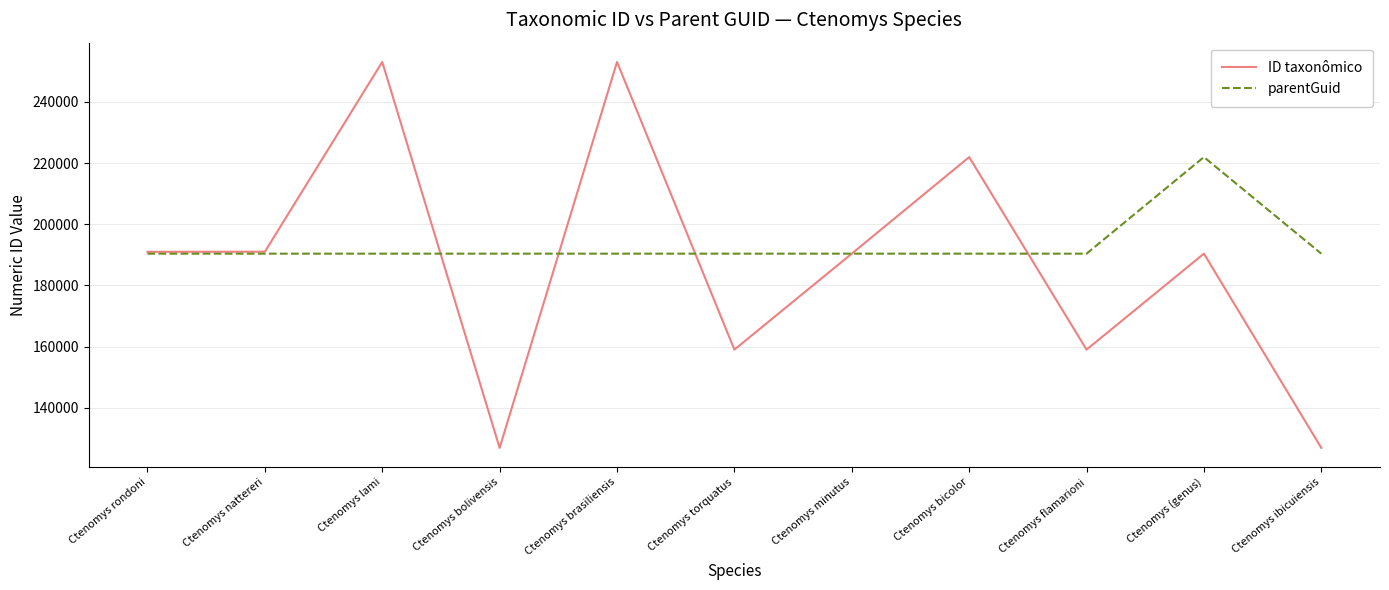

List the series in order of their overall mean, lowest first.

ID taxonômico, parentGuid